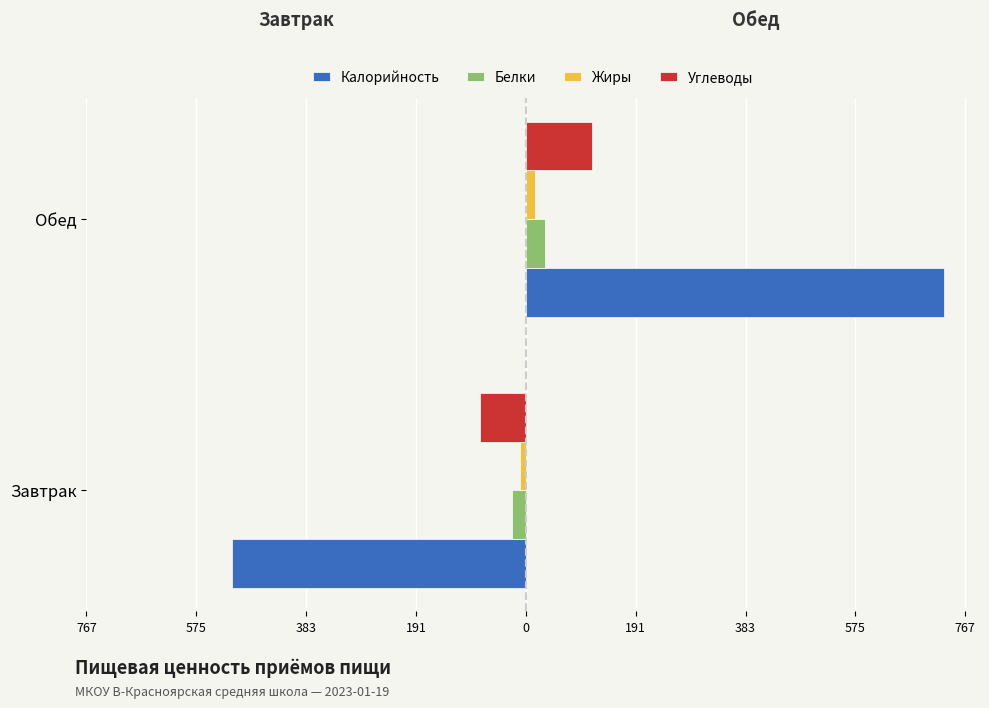

Reading right to left, extract all data points from this chart.

Калорийность: 731.4	-514.1
Белки: 33.8	-24.6
Жиры: 15.1	-10.9
Углеводы: 115.3	-79.4